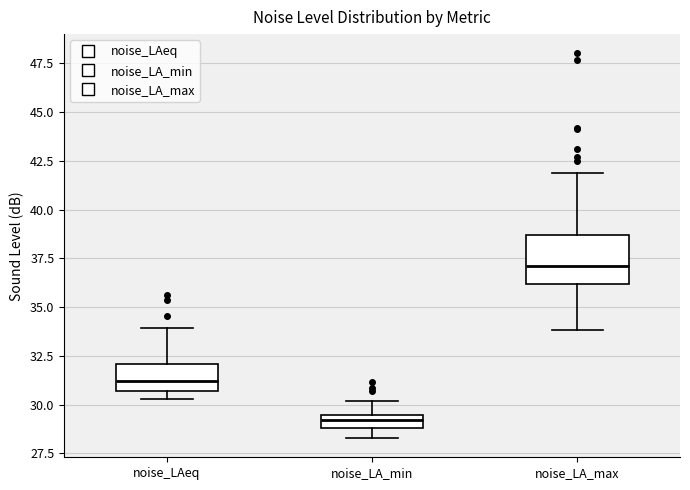

Which box has the highest median line?

noise_LA_max